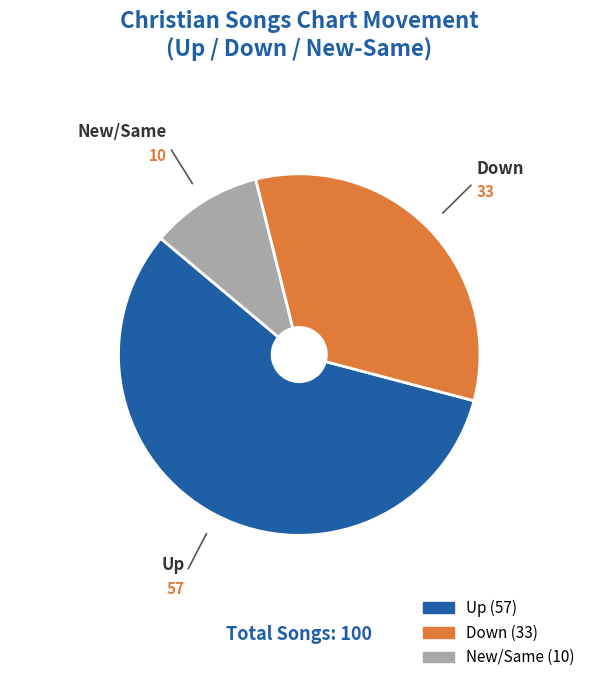

Is there a majority slice in this chart?

Yes